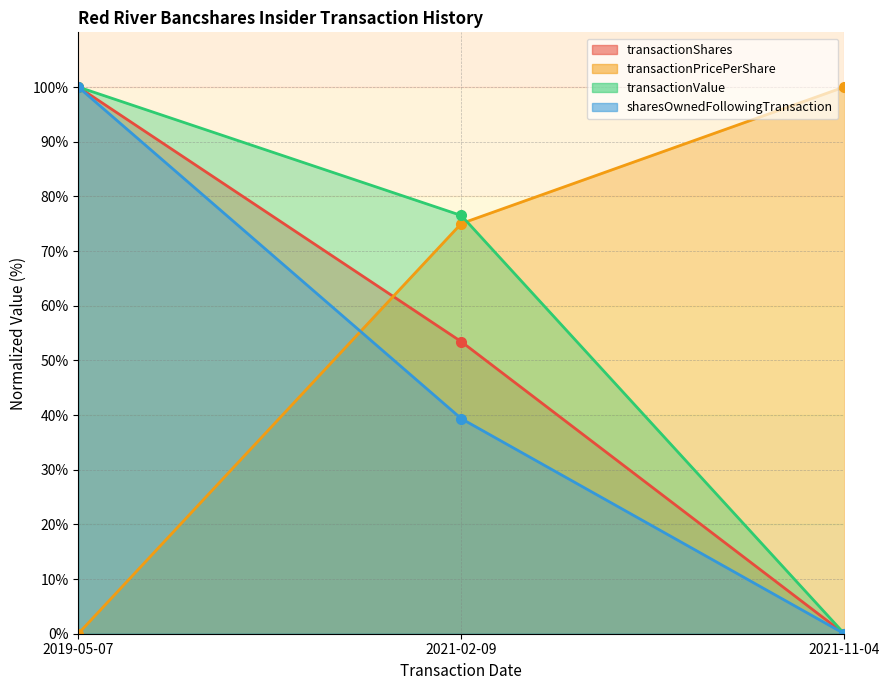

What is the greatest value displayed?

100.0